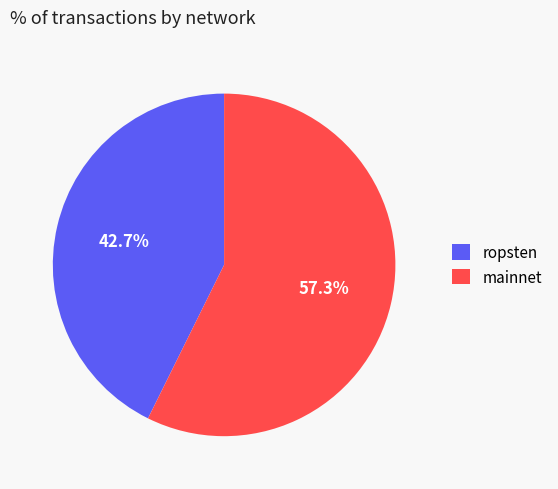

Which slice represents more than half of the pie?

mainnet